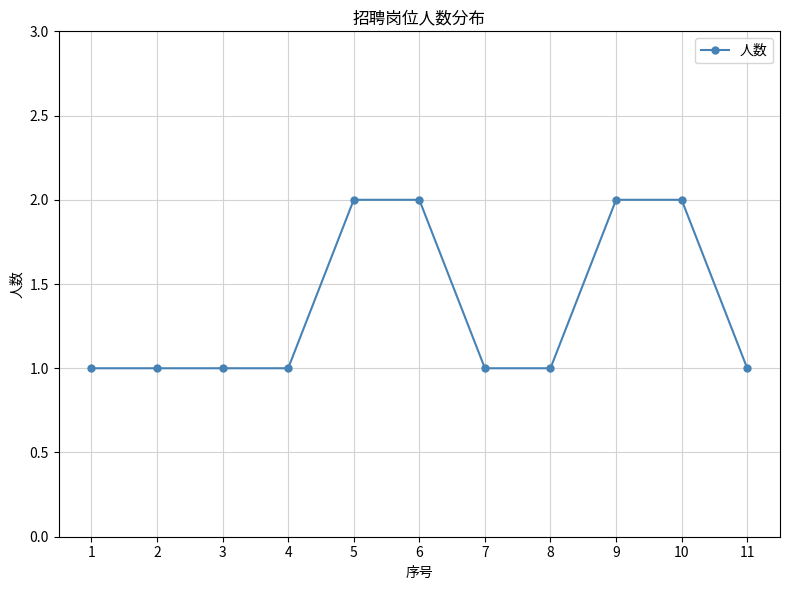

The value at 1 is 0. True or false?

False